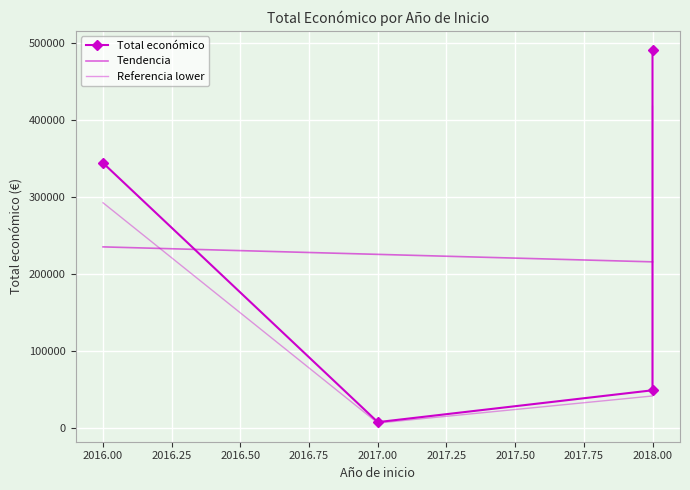

How many lines are shown in the chart?

3